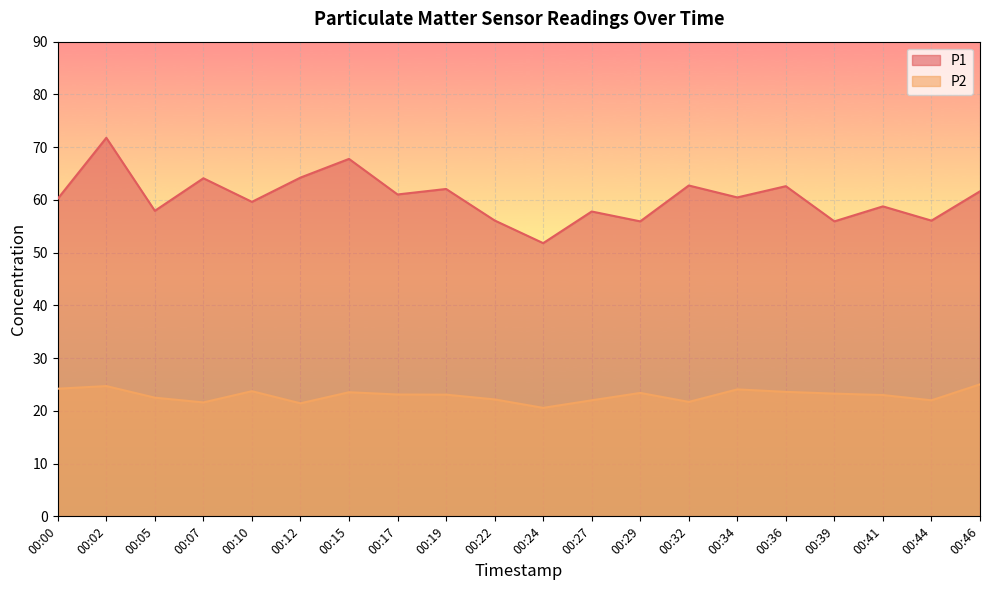

What is the minimum value shown in the chart?

20.6